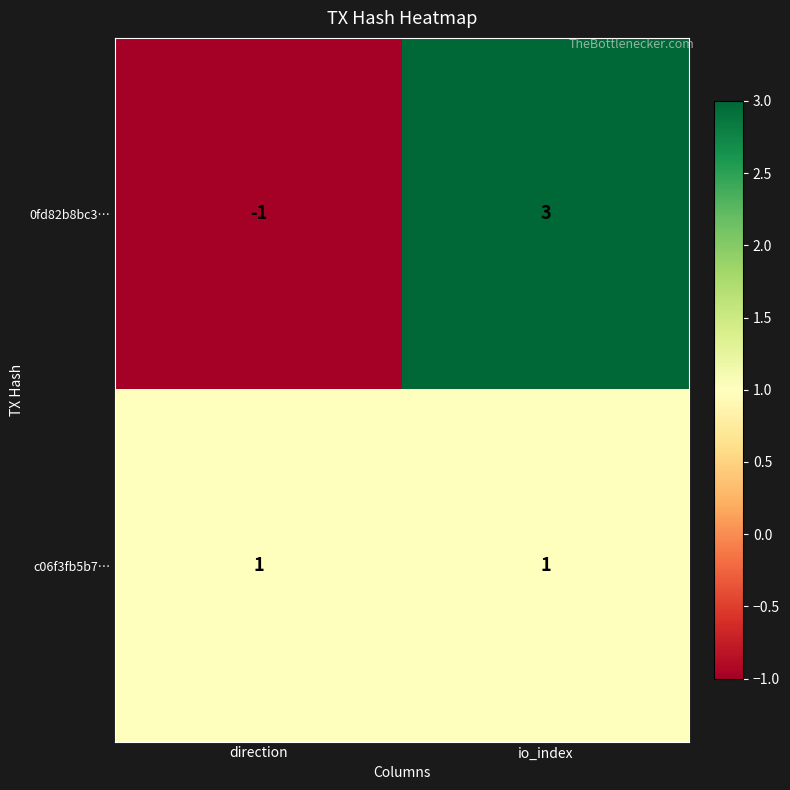

The c06f3fb5b7… series shows 1 at direction. True or false?

True